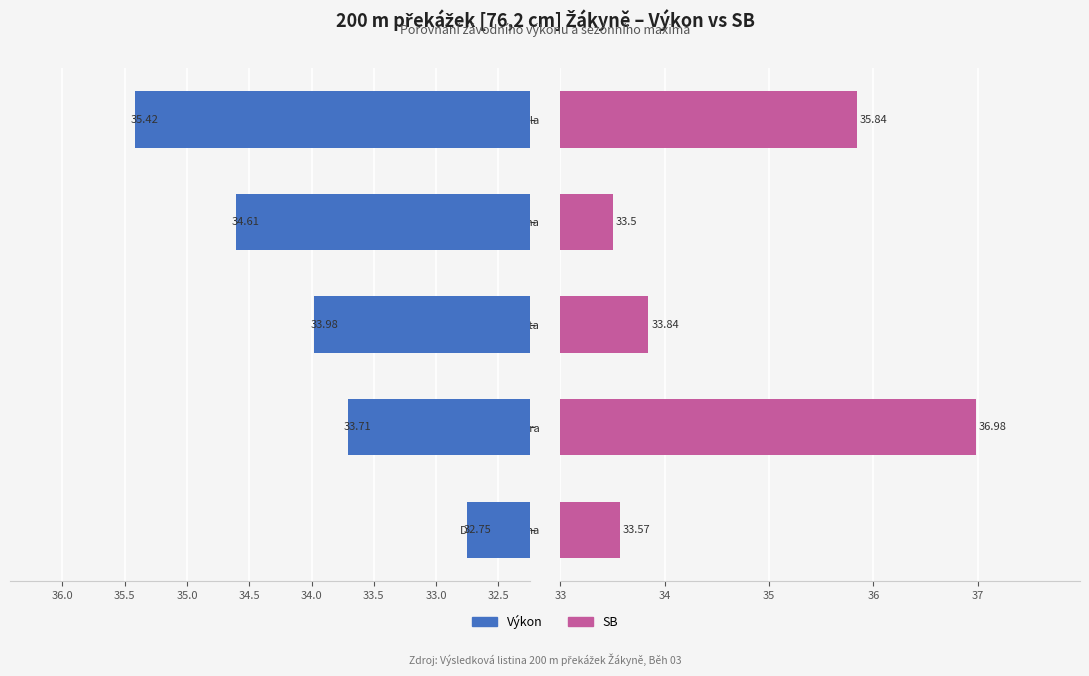

What is the difference between the Výkon values at Rohlová Adéla and Andělová Agáta?

1.4